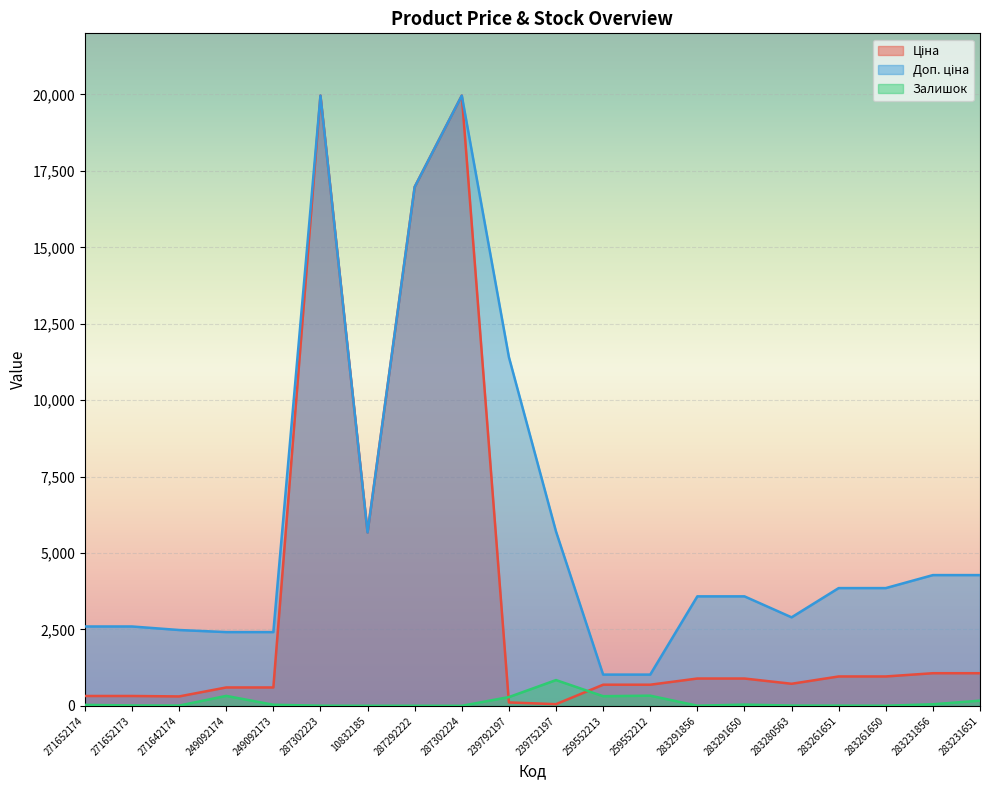

How many data points does each series have?

20